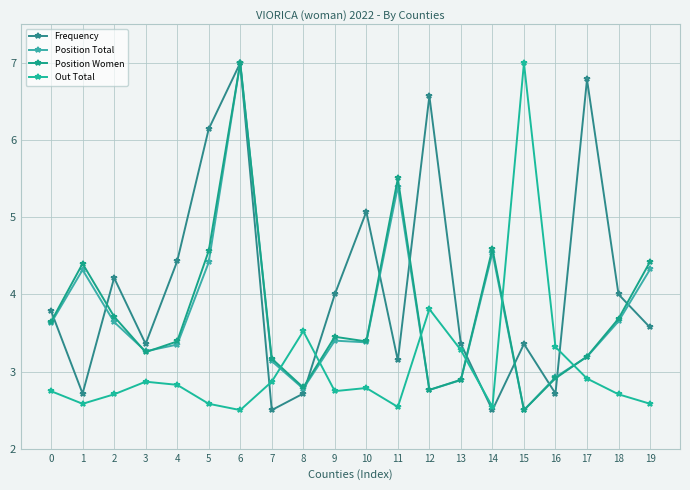

What are all the series names shown in the legend?

Frequency, Position Total, Position Women, Out Total